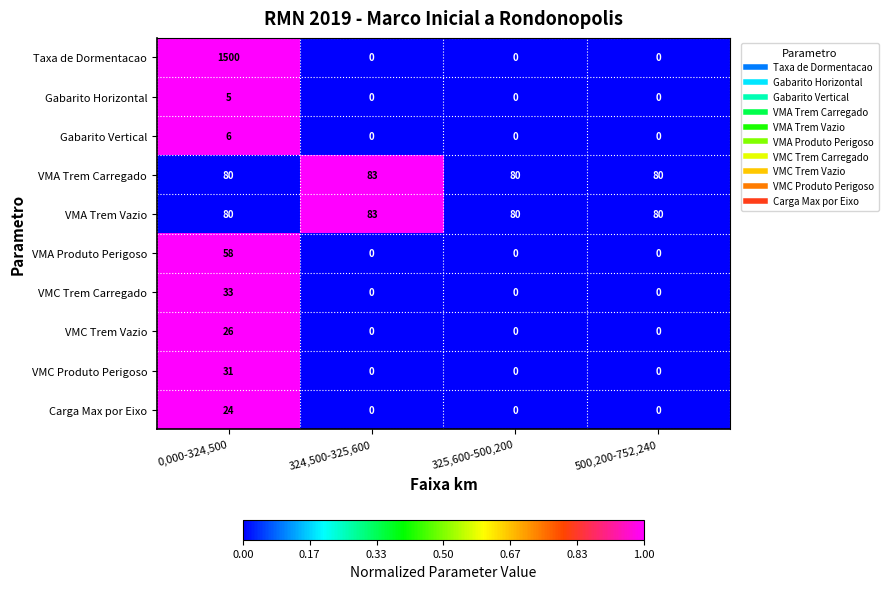

True or false: VMC Produto Perigoso has a value of 12 at 325,600-500,200.

False